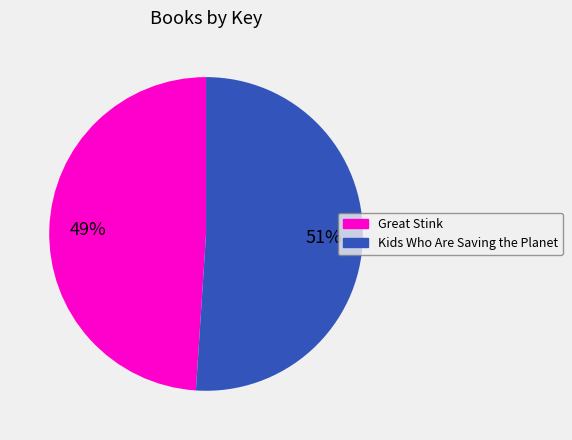

What is the smallest slice in the pie chart?

Great Stink